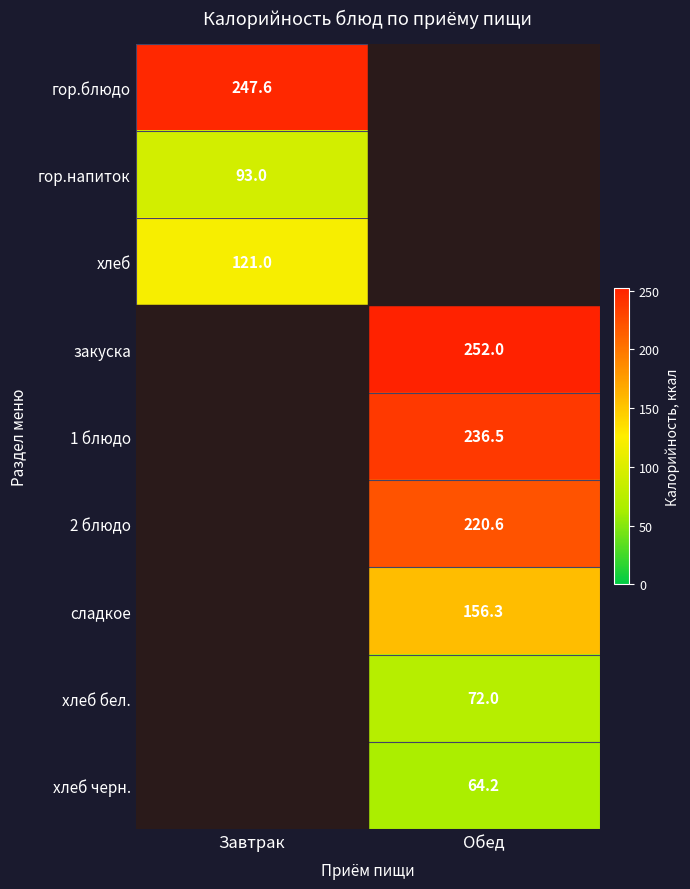

The хлеб series shows 44.5 at Завтрак. True or false?

False